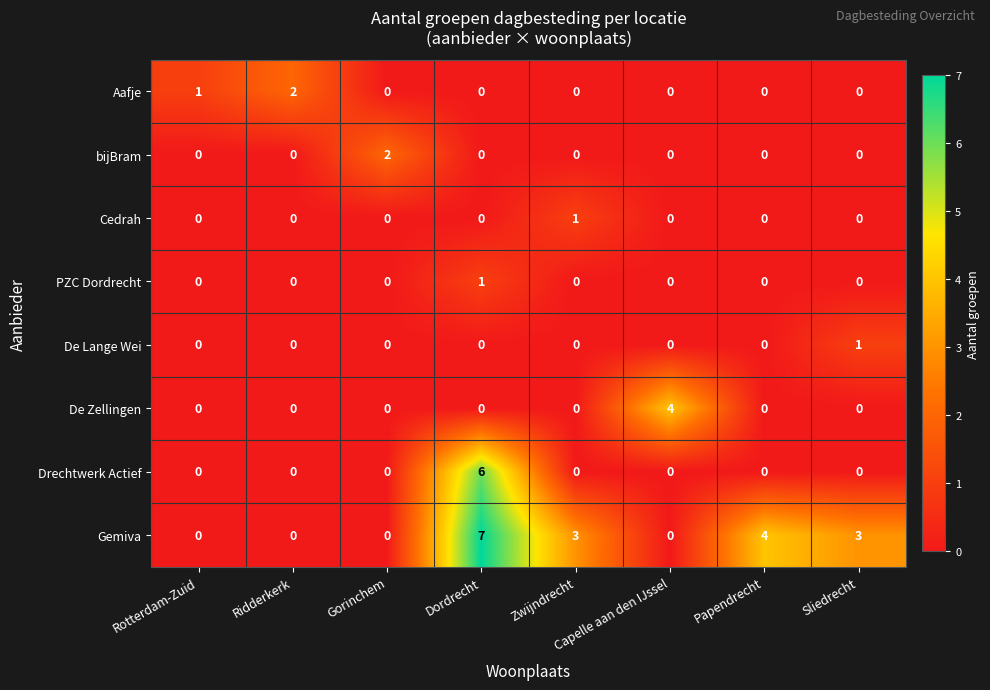

Which series has the largest total across all categories?

Gemiva